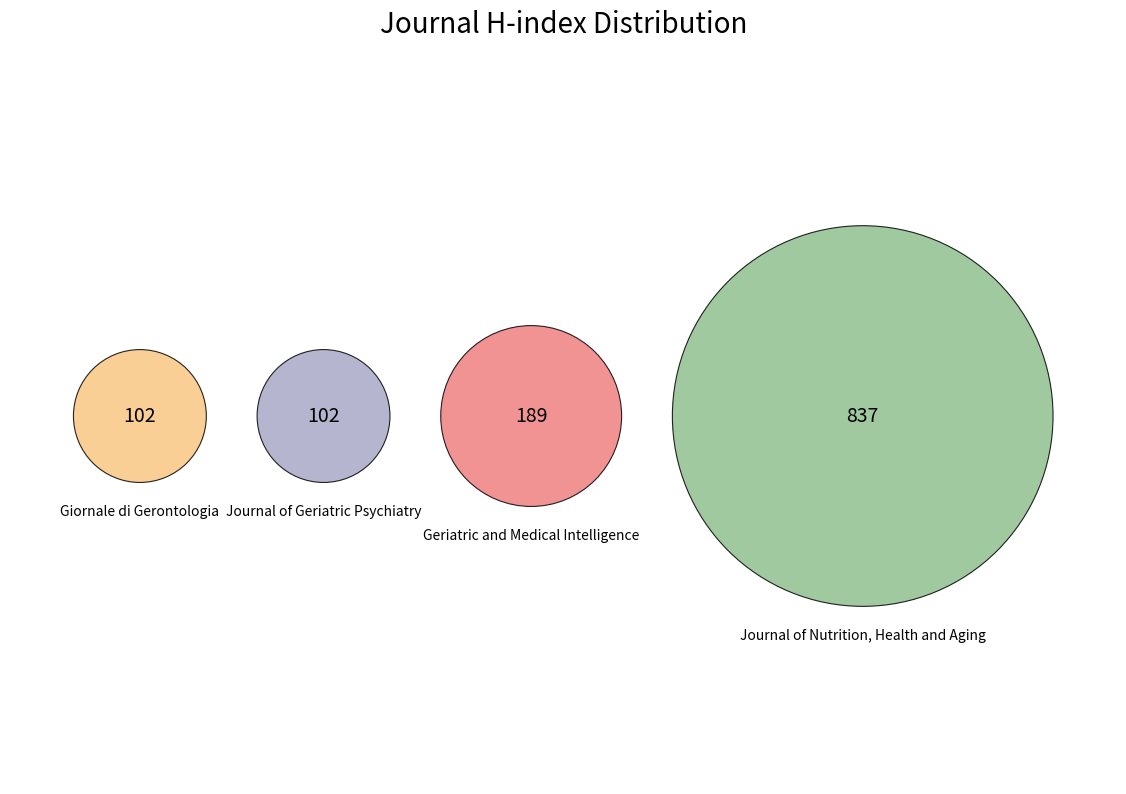

What percentage is the Giornale di Gerontologia slice, to the nearest percent?

8%